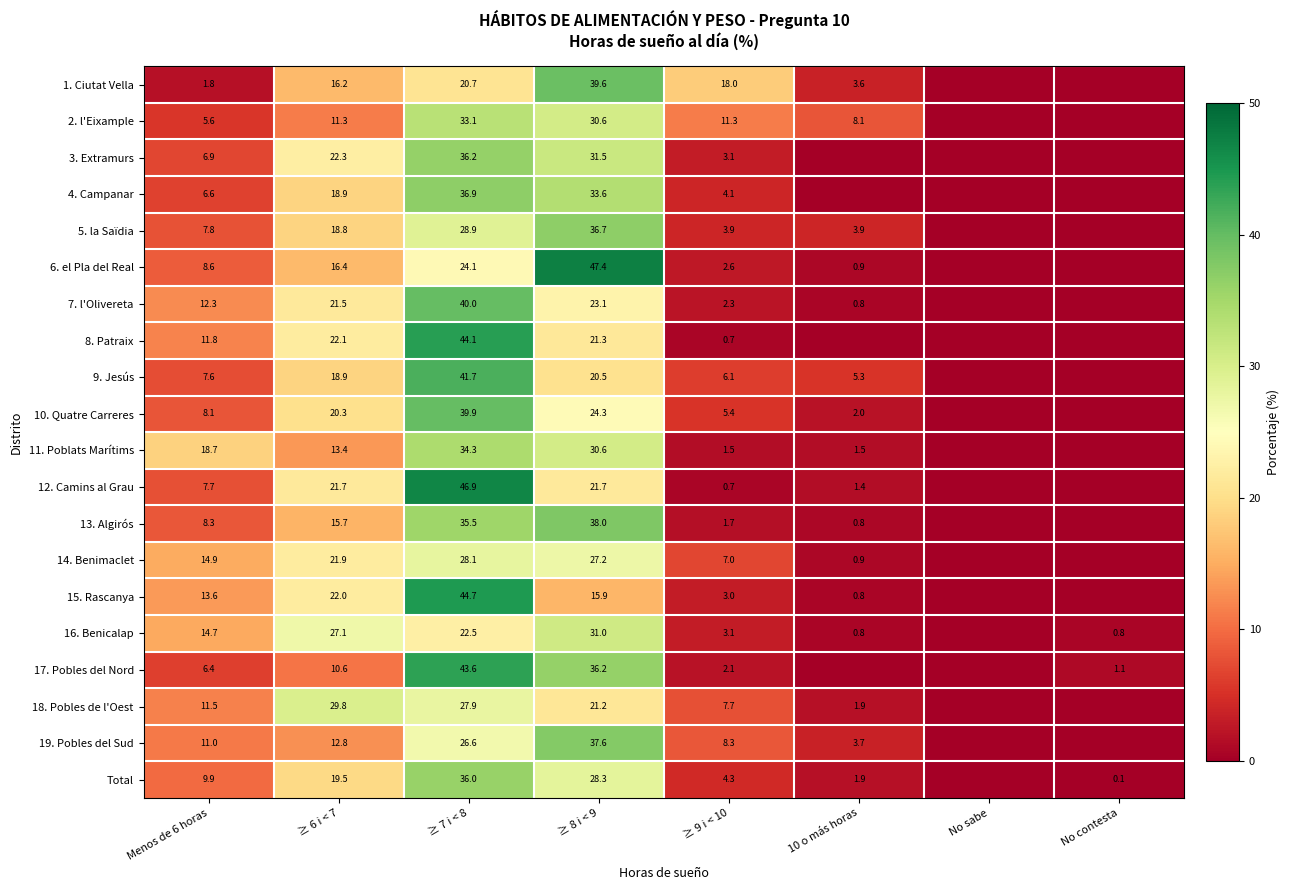

Between Menos de 6 horas and ≥ 9 i < 10, which series saw the biggest shift?

11. Poblats Marítims